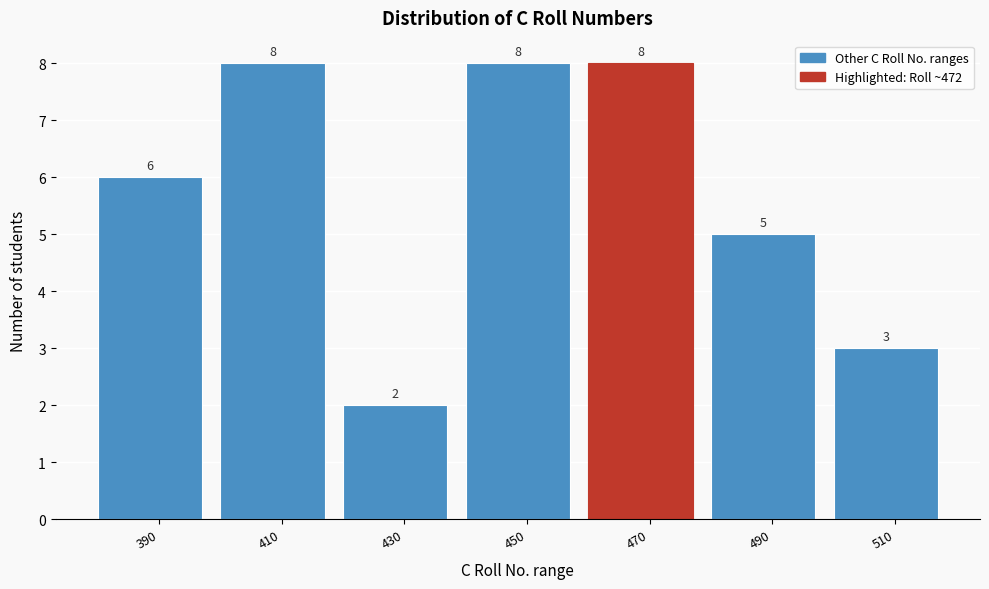

Reading right to left, list all the values displayed in this chart.

3	5	8	8	2	8	6